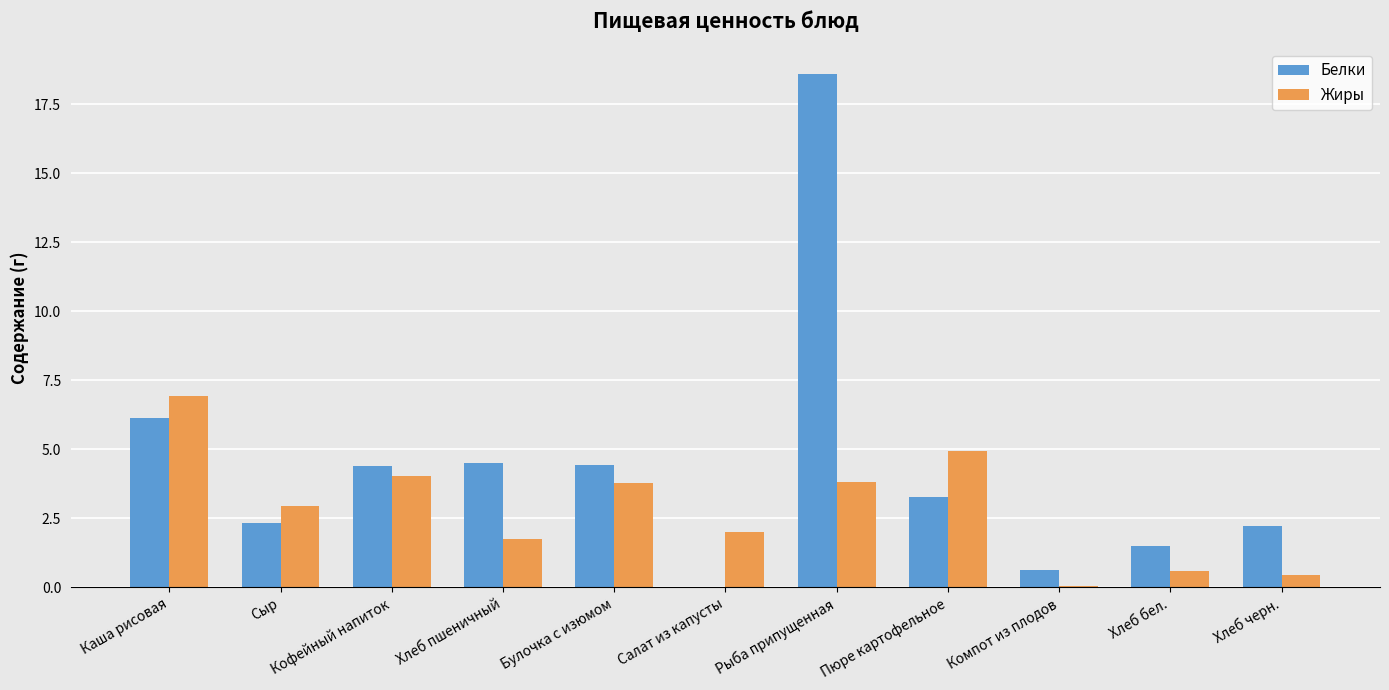

The value of Белки at Хлеб пшеничный is 4.5. True or false?

True